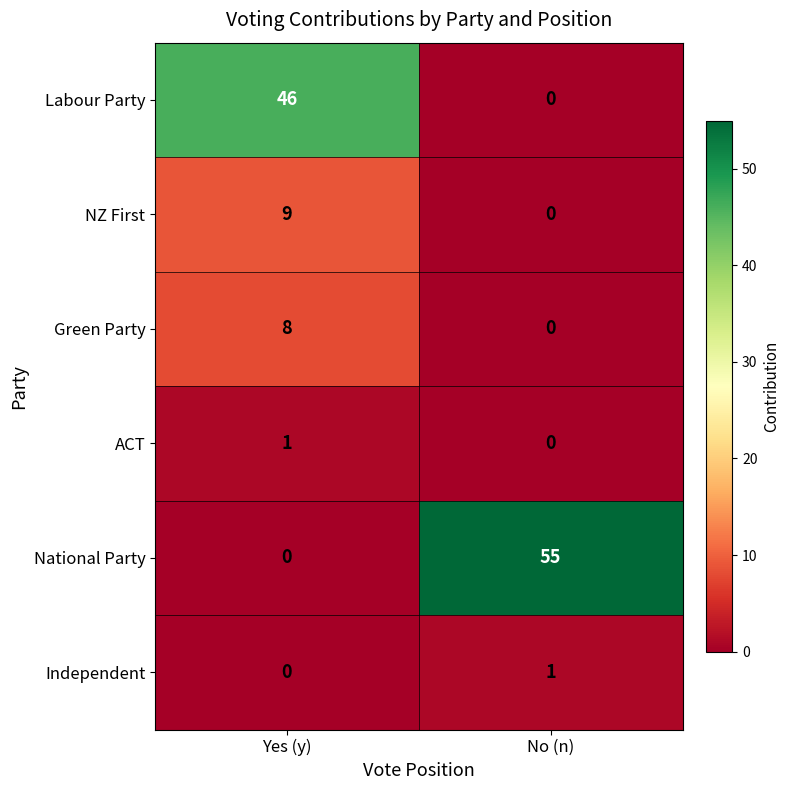

Rank the categories by Independent value from highest to lowest.

No (n), Yes (y)